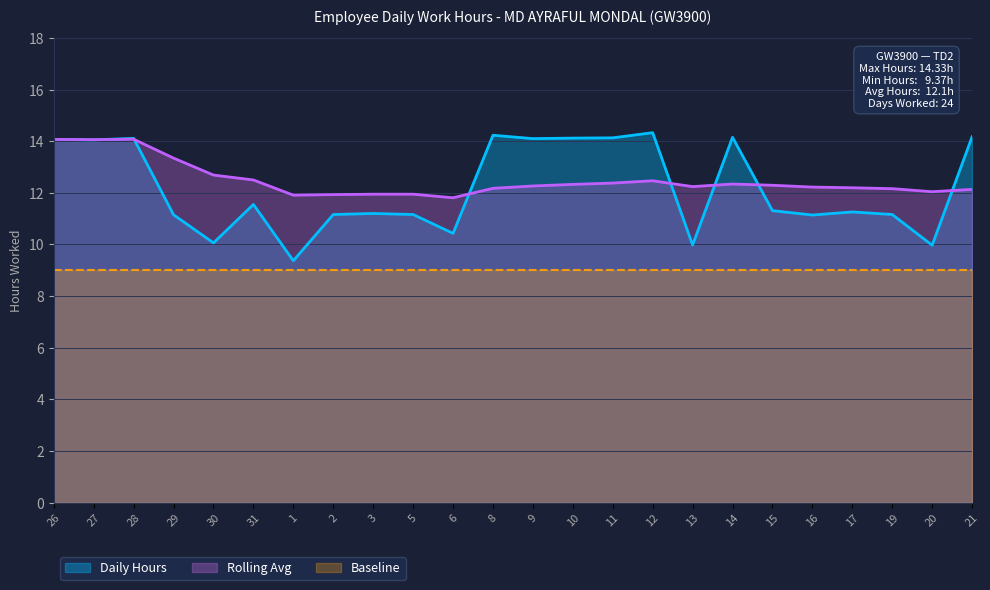

What is the label of the 1st point from the right?

21